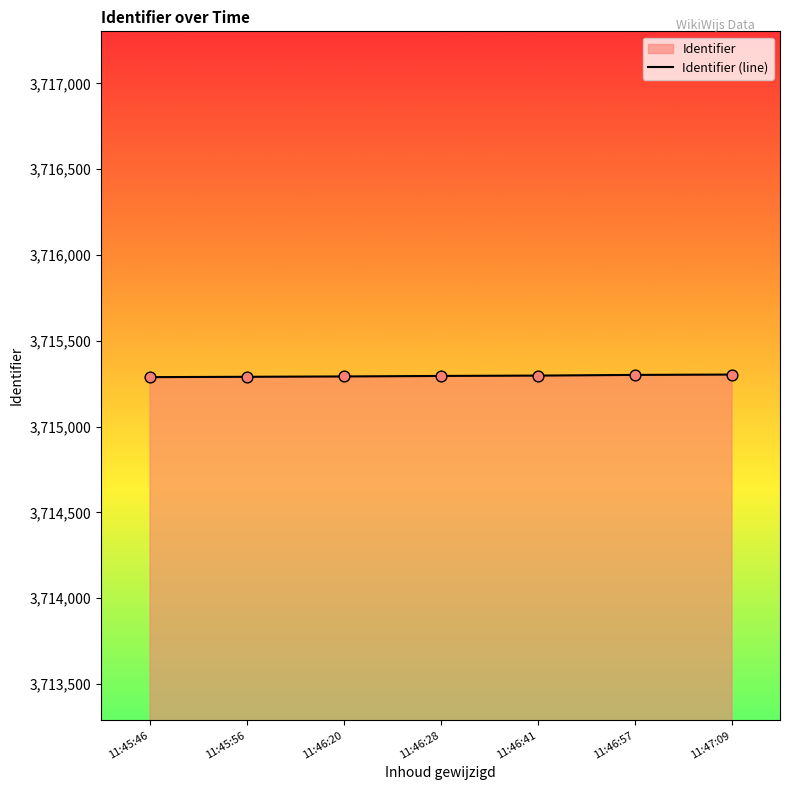

Approximately how many times larger is the value at 11:46:28 compared to 11:46:41?

1.0